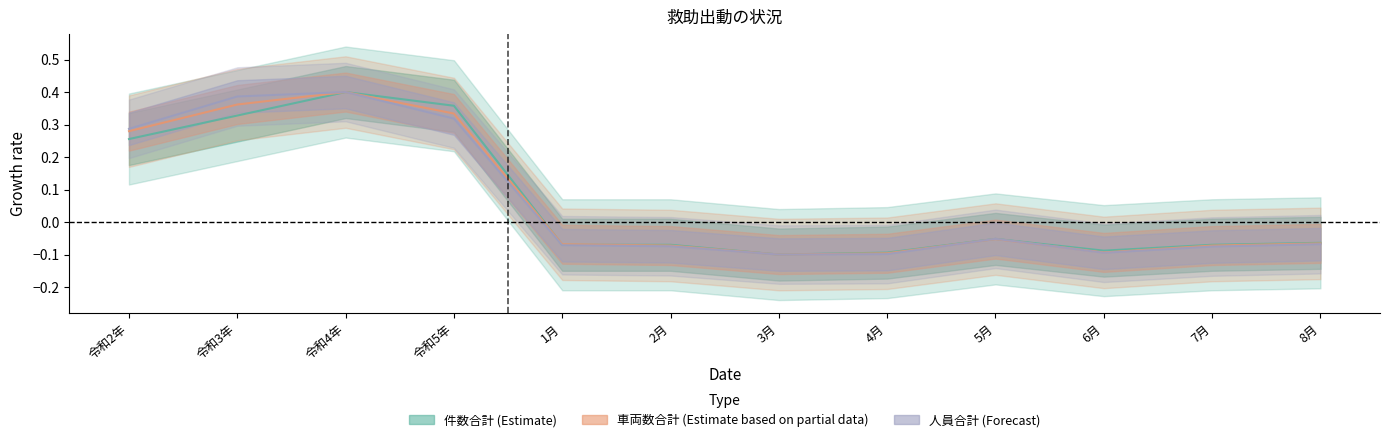

What position from the right is 令和4年?

10